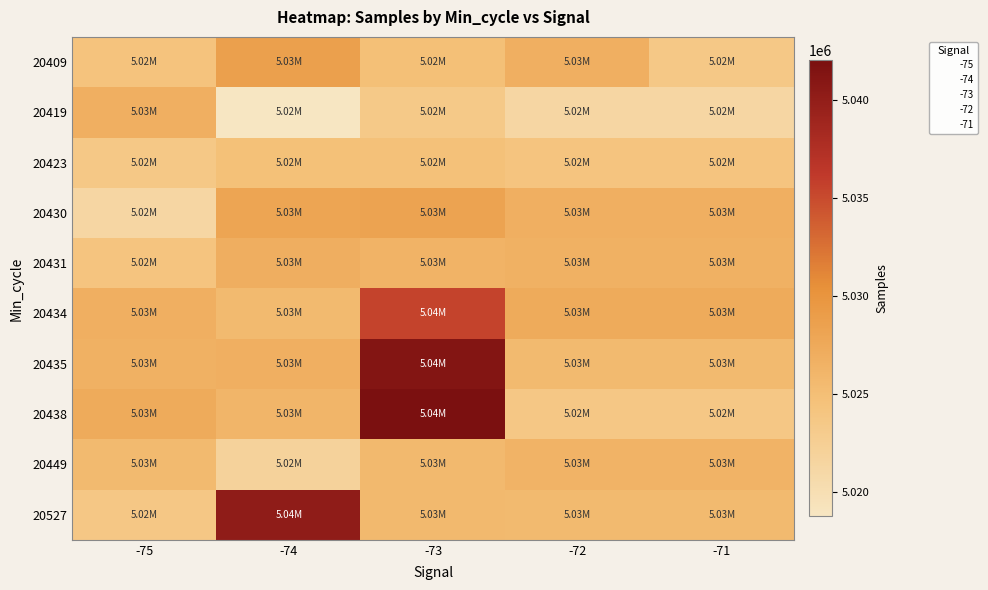

Rank the series at -72 from lowest to highest value.

20419, 20438, 20423, 20435, 20527, 20449, 20431, 20409, 20430, 20434